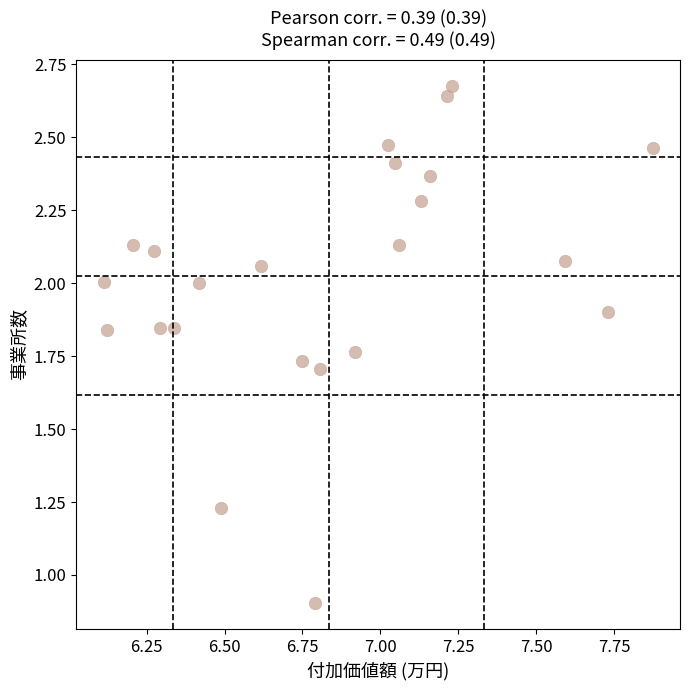

What Y value in the scatter plot is closest to 1?

0.9